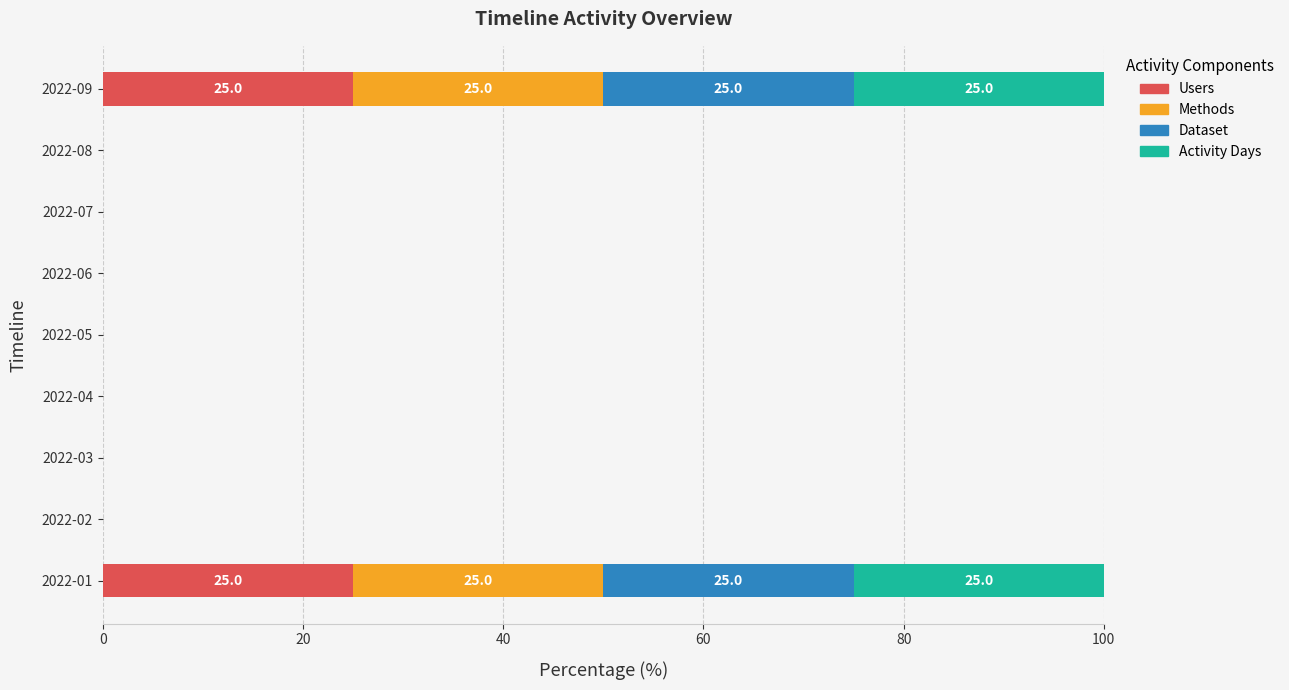

How many data points does each series have?

9